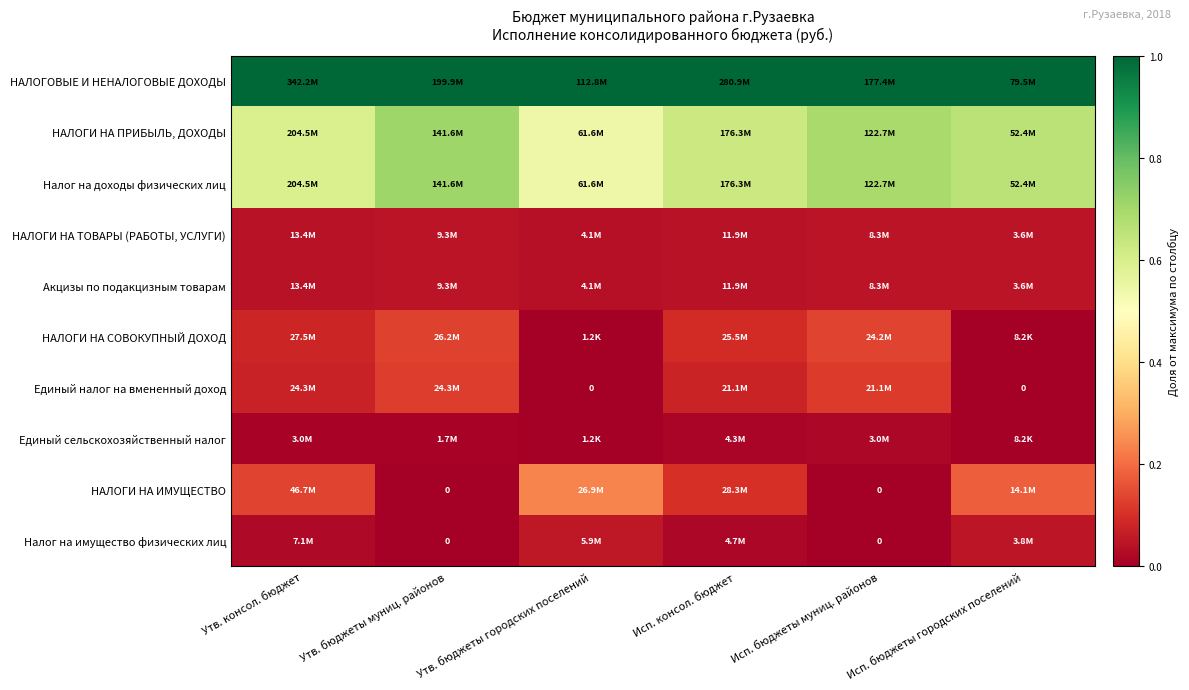

At which category does the chart reach its peak across all series?

Утв. консол. бюджет